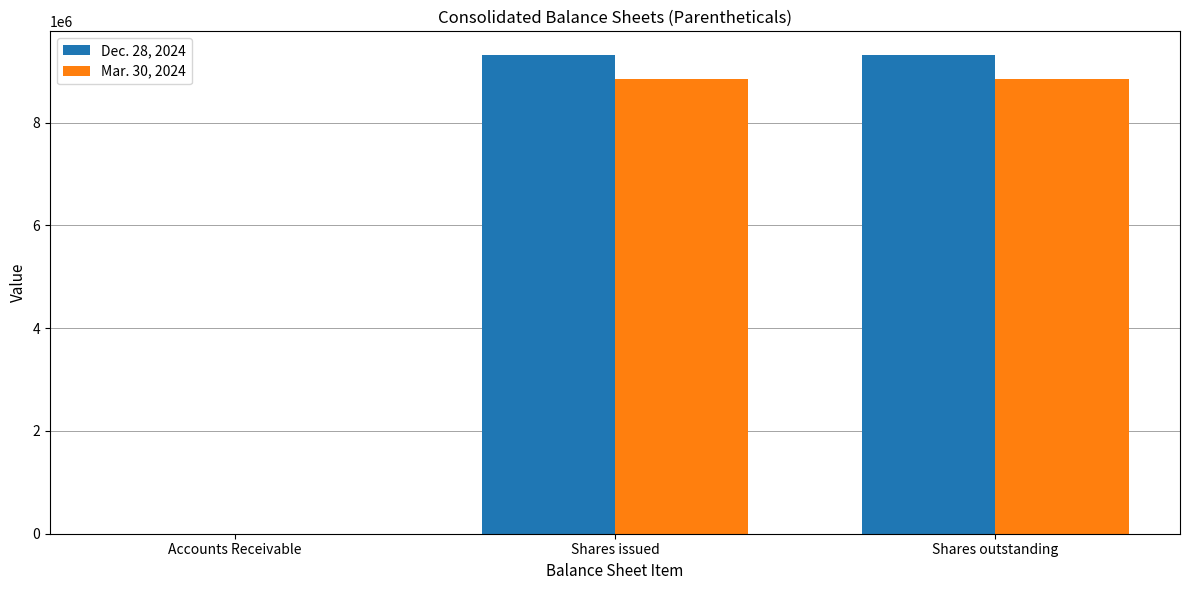

What is the sum of all Mar. 30, 2024 values?

17679142